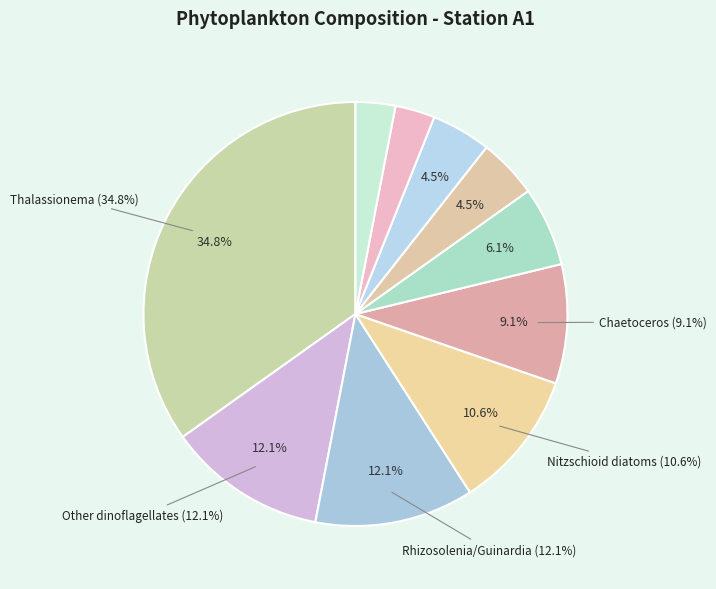

How much of the chart is everything except Other dinoflagellates?

87.9%